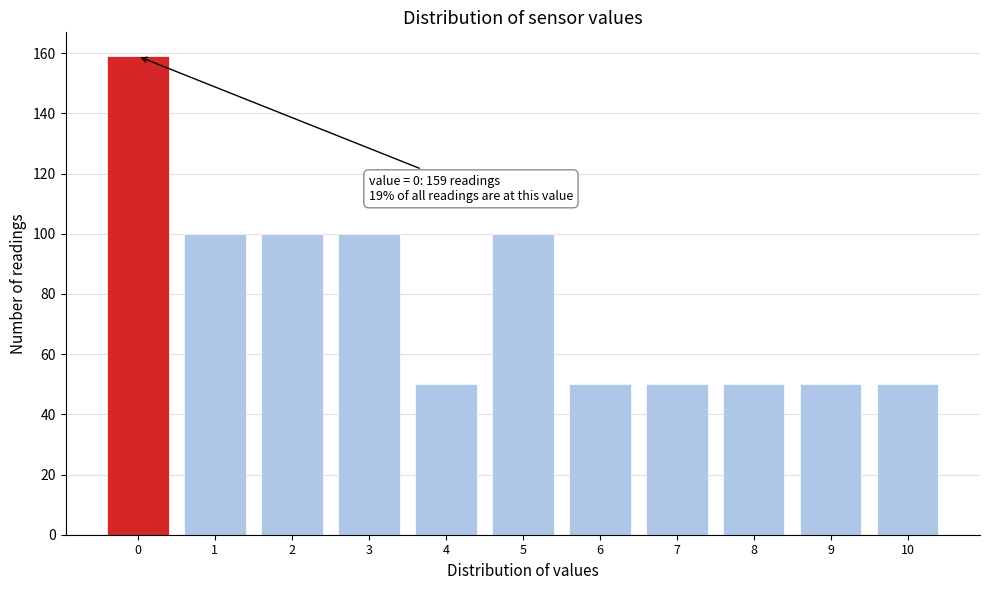

Which range on the x-axis has the tallest bar?

-0.5 to 0.5